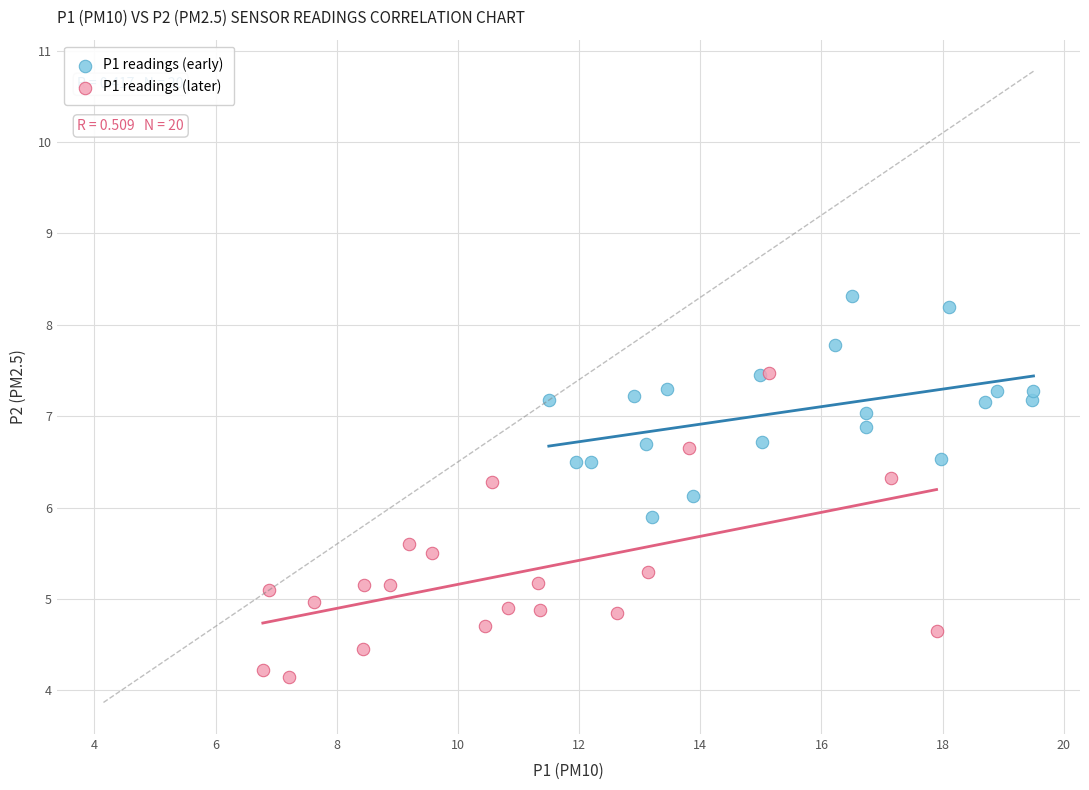

Which series contains the lowest Y value?

P1 readings (later)